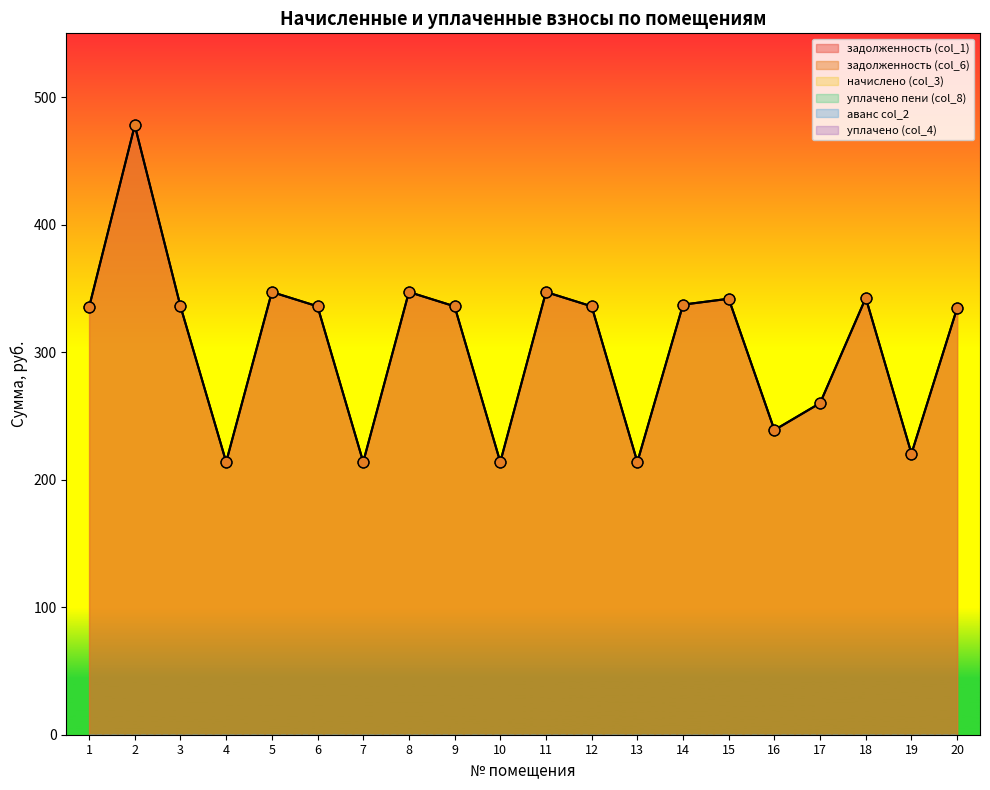

What are all the series names shown in the legend?

задолженность (col_1), задолженность (col_6), начислено (col_3), уплачено пени (col_8), аванс col_2, уплачено (col_4)